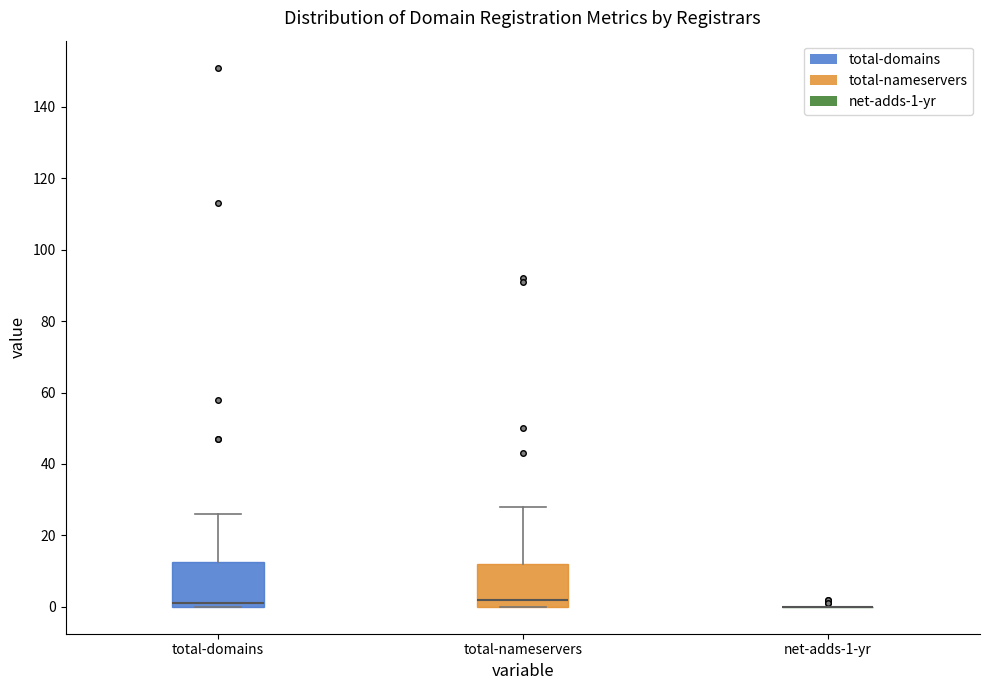

Reading left to right, transcribe this box plot: for each box, give where its median line is, the range the box spans, and where its two whiskers end, as read against the y-axis. The values are not printed on the chart, so give them approximately, as read against the axis.

total-domains: median 2, box 0 to 12, whiskers 0 to 26
total-nameservers: median 2, box 0 to 12, whiskers 0 to 28
net-adds-1-yr: box collapsed to a line at 0, whiskers 0 to 0